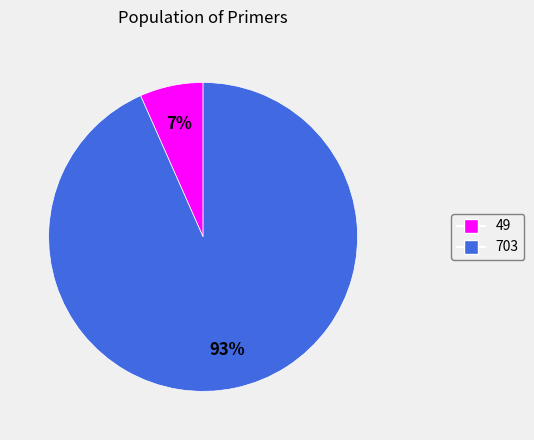

Rank the categories by value from lowest to highest.

49, 703